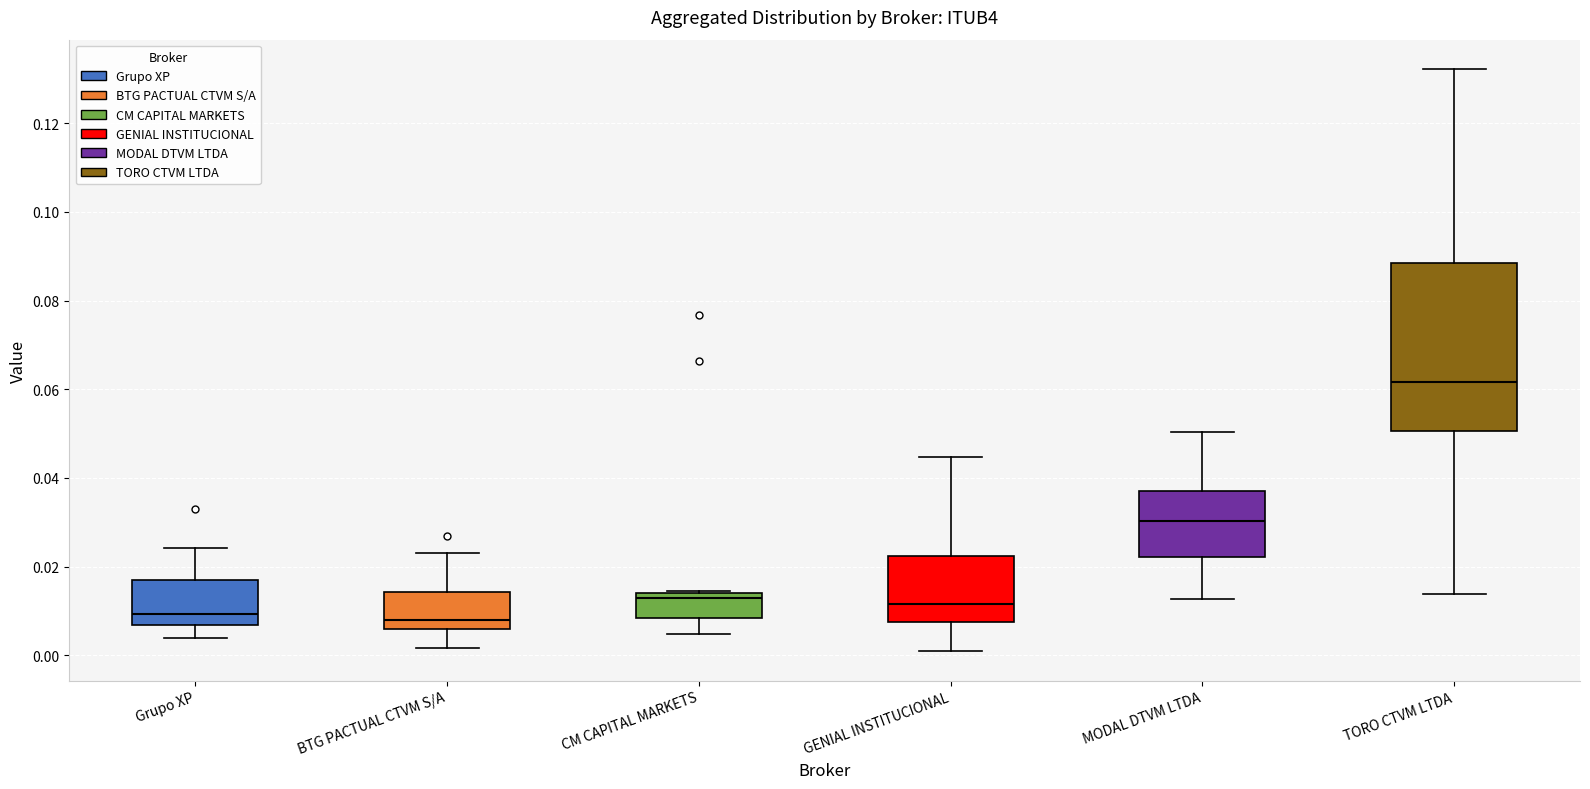

Where does the median line of the box for MODAL DTVM LTDA sit on the y-axis? The values are not printed on the chart, so give them approximately, as read against the axis.

0.030